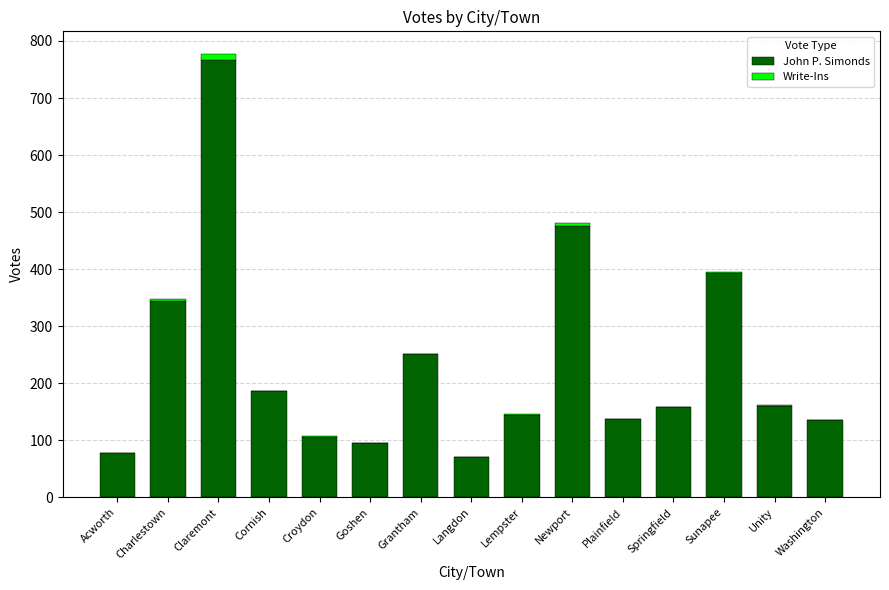

What is the sum of all John P. Simonds values?

3502